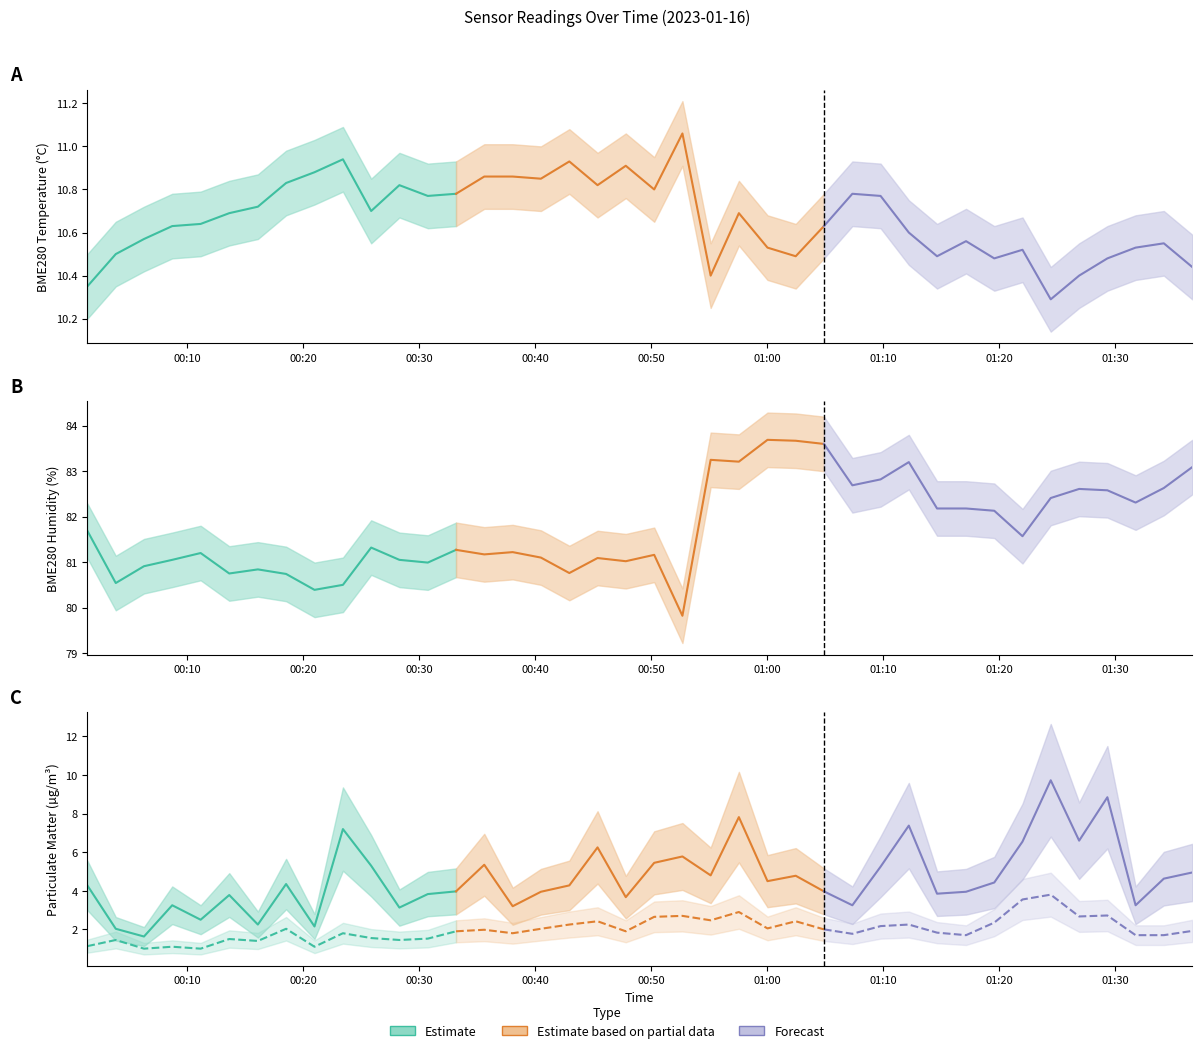

Which series has the largest total across all categories?

BME280_humidity